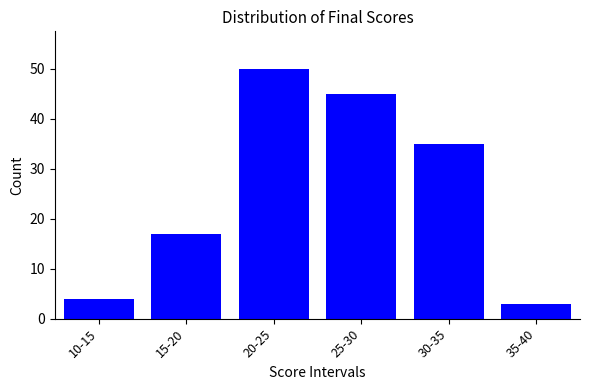

Reading left to right, extract all data points from this chart.

4	17	50	45	35	3